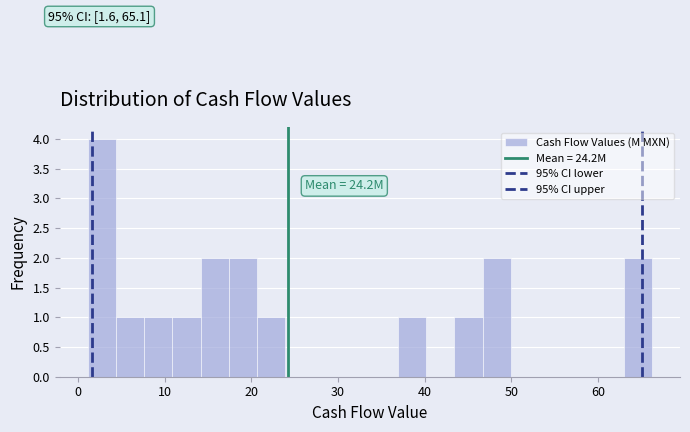

Around what value on the x-axis is the tallest bar? Give the approximate position of its centre, as read against the axis.

3